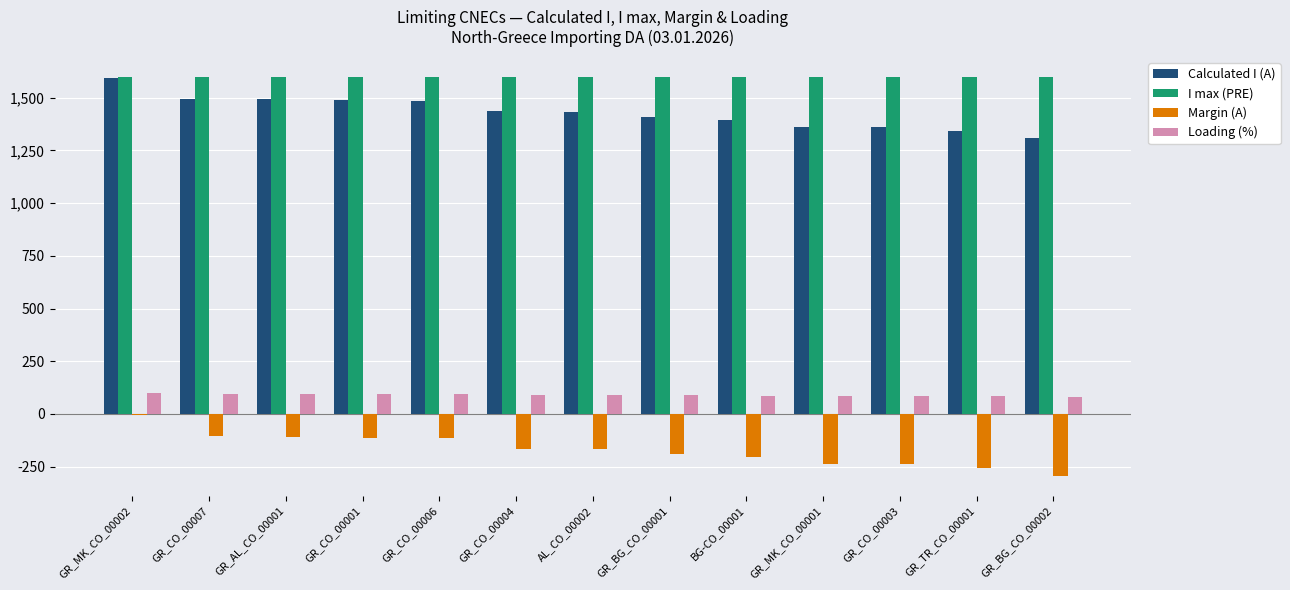

Is the value of Loading (%) at GR_BG_CO_00002 greater than the value of I max (PRE) at GR_BG_CO_00002?

No